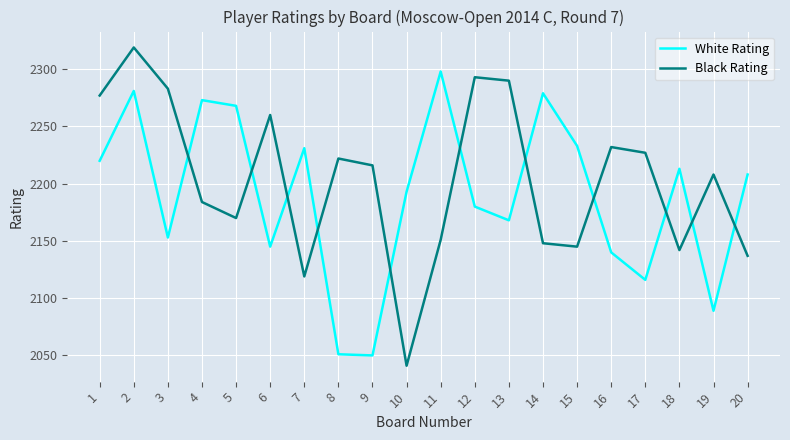

At 1, list the series in order from largest to smallest.

Black Rating, White Rating